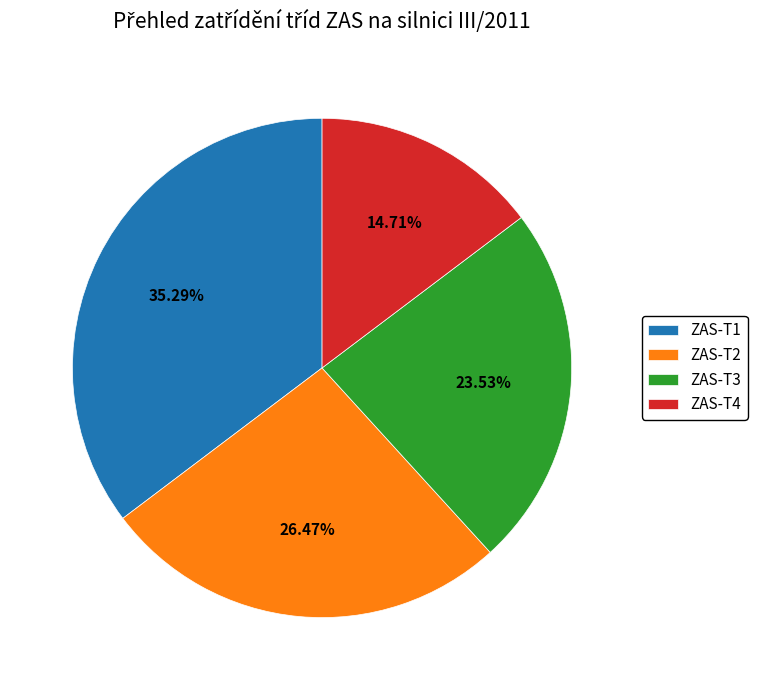

Is it true that ZAS-T3 is 18% of the pie?

False